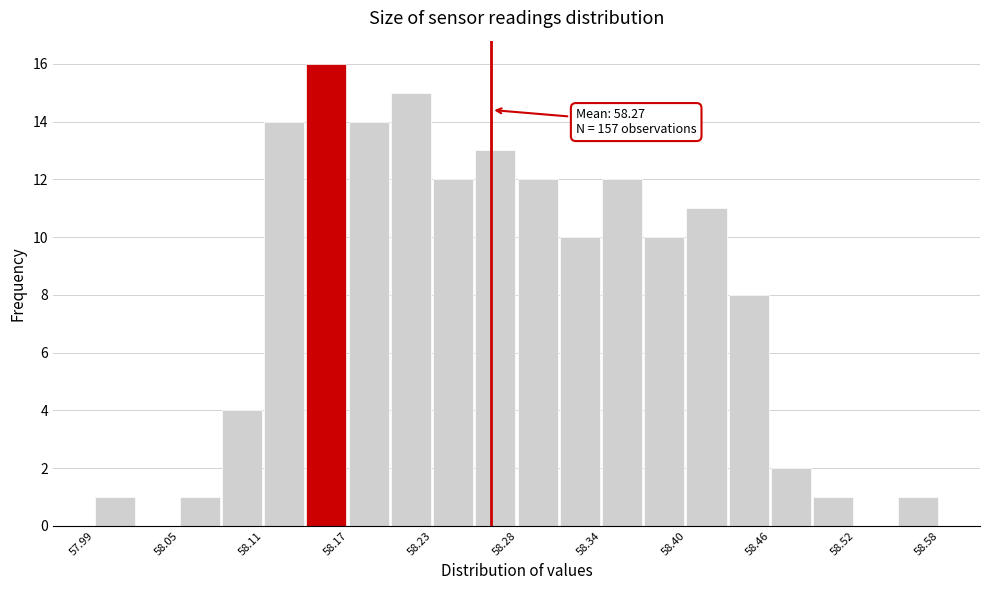

Read against the x-axis, roughly where is the centre of the tallest bar?

58.15